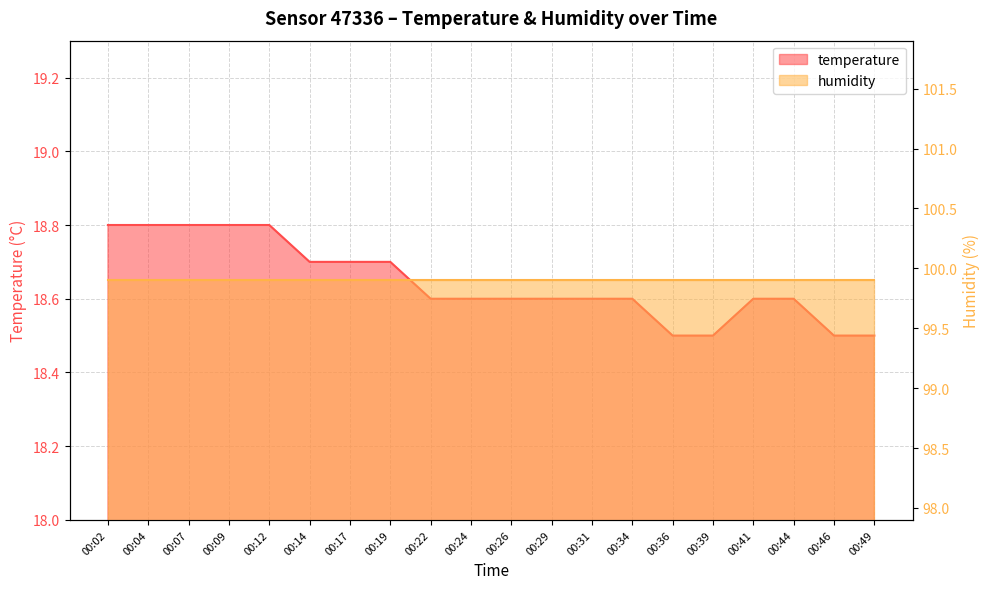

What is the difference between the second highest and minimum values?

0.3